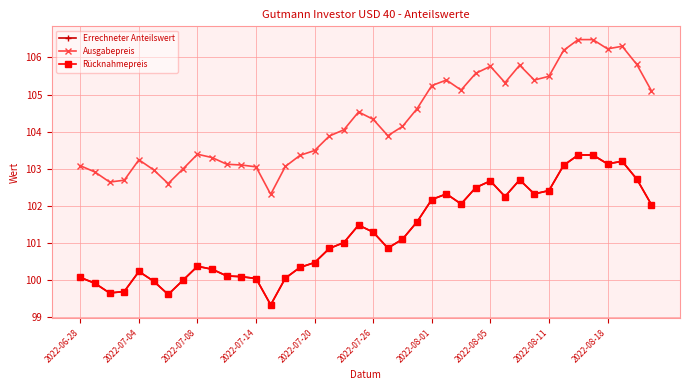

Is this an area chart (filled region under the line)?

No